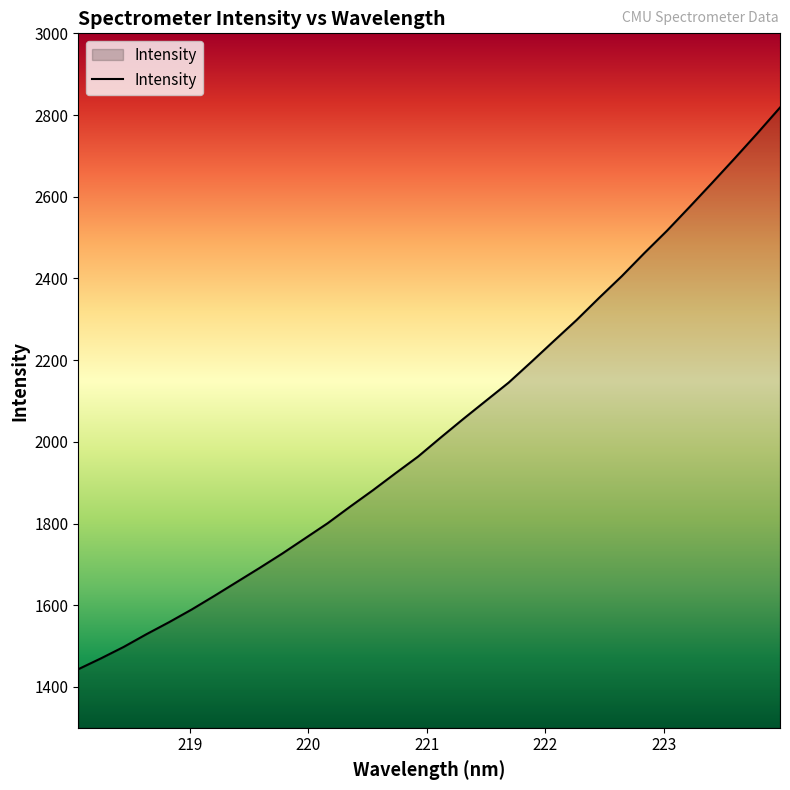

What is the greatest value displayed?

2818.3